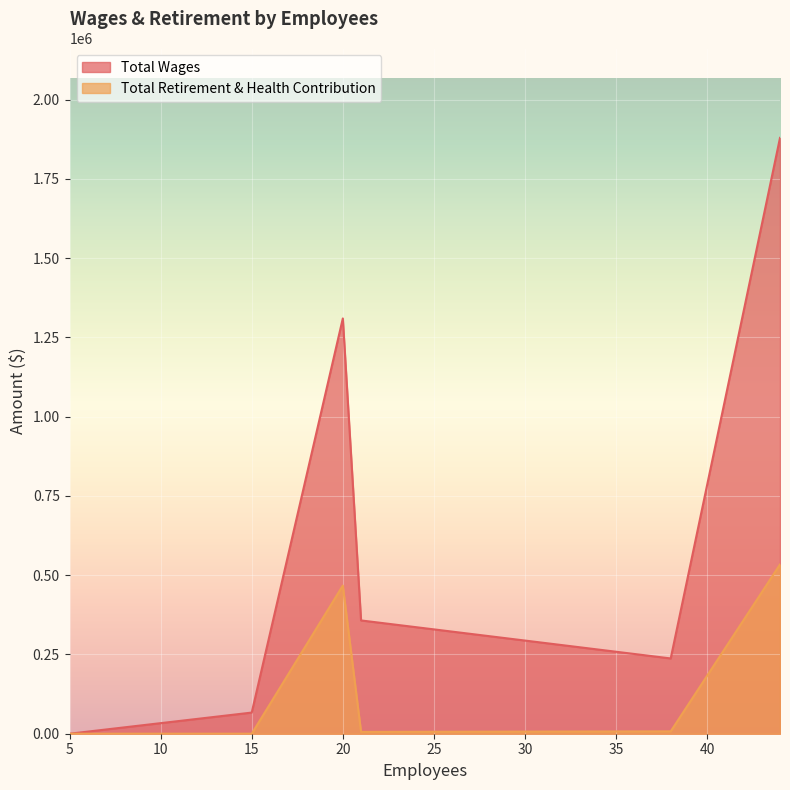

Reading left to right, list all the values displayed in this chart.

Total Wages: 5=0	15=66719	20=1309992	21=357389	38=237470	44=1879691
Total Retirement & Health Contribution: 5=0	15=0	20=467379	21=5792	38=7467	44=533898